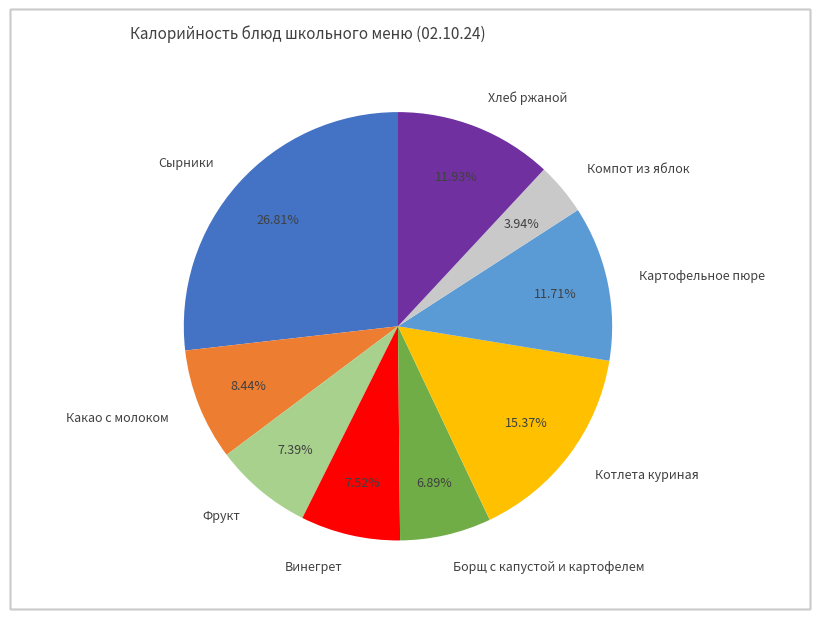

What is the ratio of the value at Хлеб ржаной to the value at Какао с молоком?

1.4